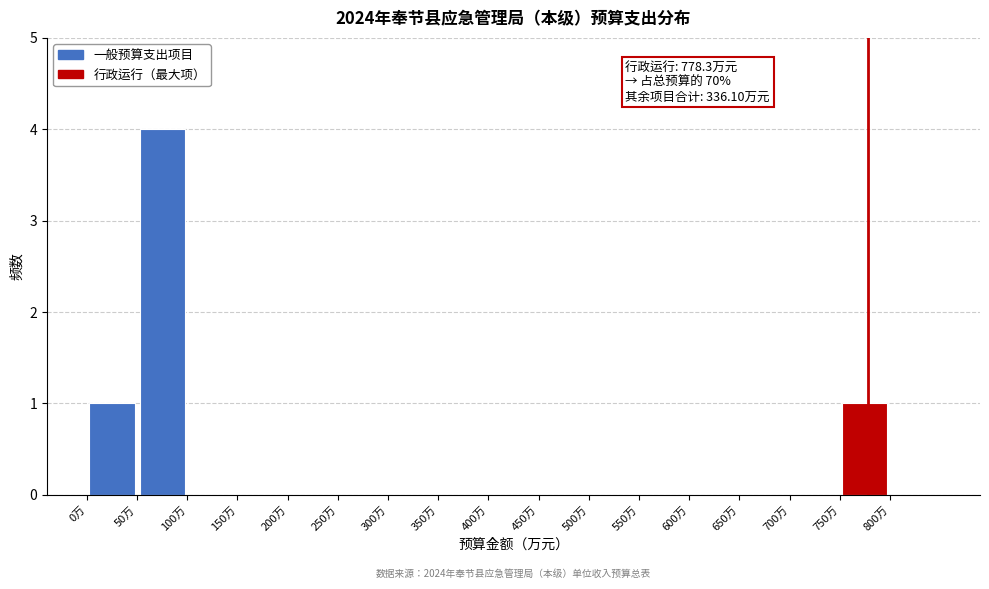

Over which range of the x-axis is the bar tallest?

50 to 100